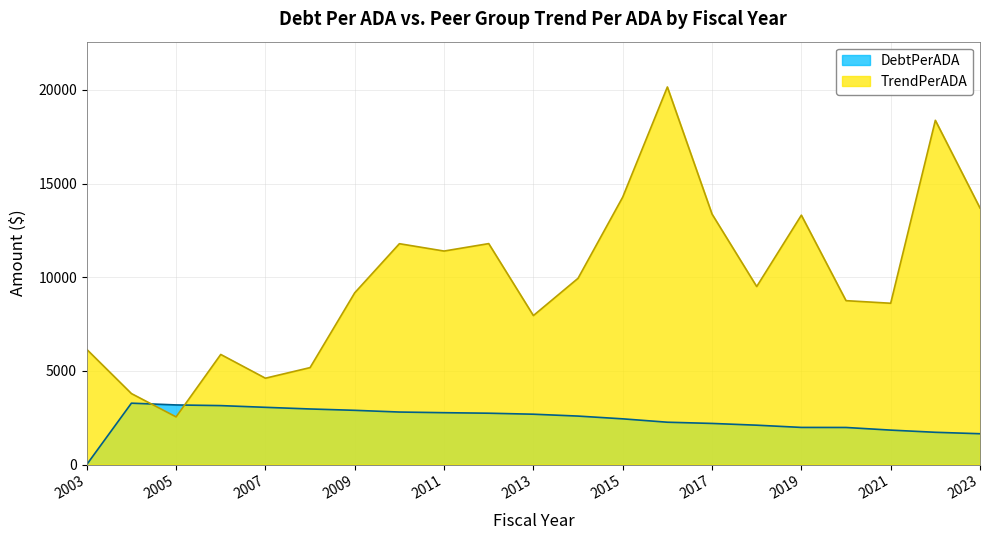

Reading right to left, what are all the values shown in this chart?

DebtPerADA: 2023=1645.2	2022=1722.0	2021=1838.7	2020=1979.1	2019=1982.2	2018=2101.4	2017=2194.8	2016=2260.0	2015=2440.1	2014=2587.5	2013=2687.3	2012=2740.7	2011=2768.6	2010=2803.5	2009=2895.1	2008=2967.0	2007=3055.2	2006=3146.9	2005=3182.4	2004=3276.5	2003=0.0
TrendPerADA: 2023=13696.0	2022=18379.4	2021=8611.4	2020=8750.1	2019=13314.1	2018=9503.7	2017=13373.2	2016=20159.1	2015=14278.6	2014=9943.7	2013=7953.8	2012=11796.1	2011=11398.8	2010=11791.2	2009=9170.8	2008=5175.8	2007=4609.7	2006=5877.9	2005=2543.6	2004=3789.2	2003=6148.6